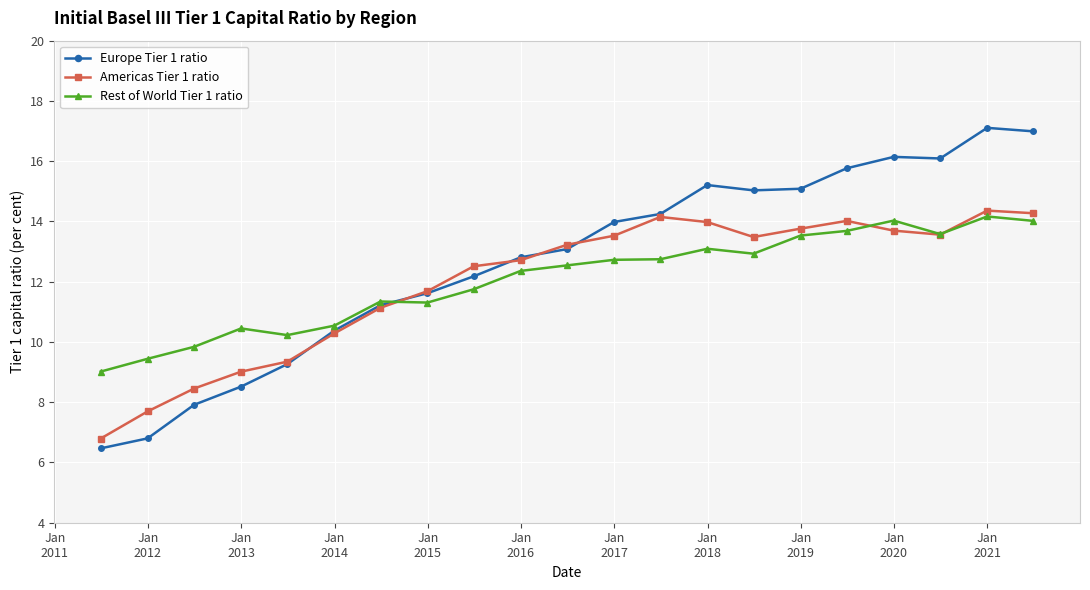

In Rest of World Tier 1 ratio, how many points are lower than both neighbors (excluding endpoints)?

4